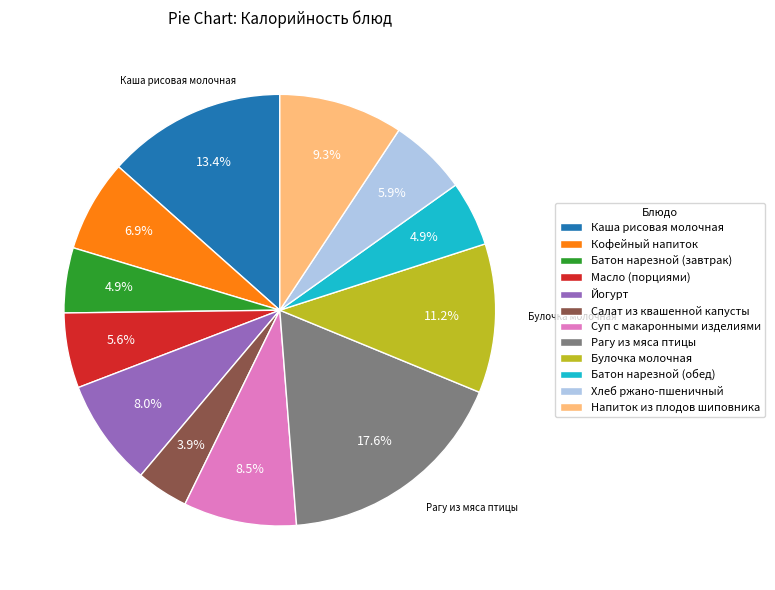

Count the number of slices in the pie.

12